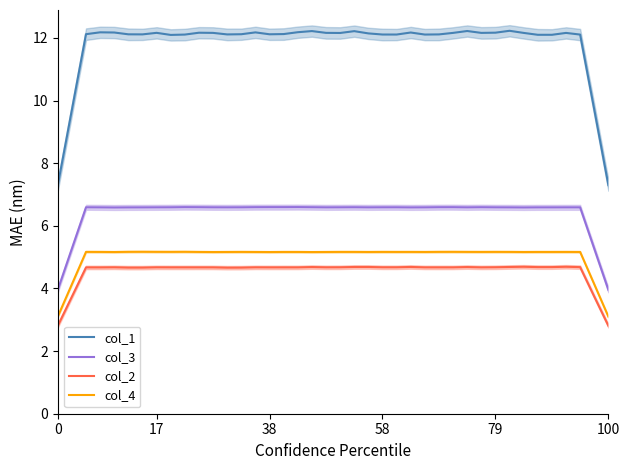

What are all the series names shown in the legend?

col_1, col_3, col_2, col_4